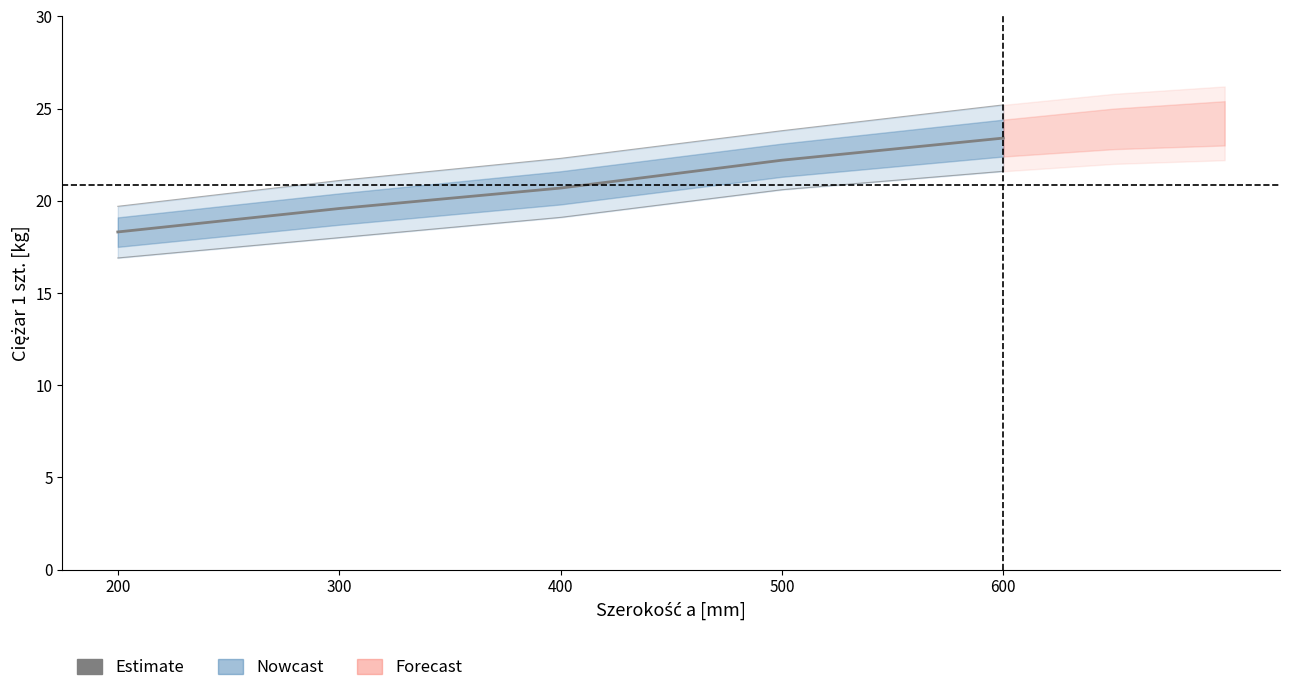

What is the value of the 1st point from the left?

18.3